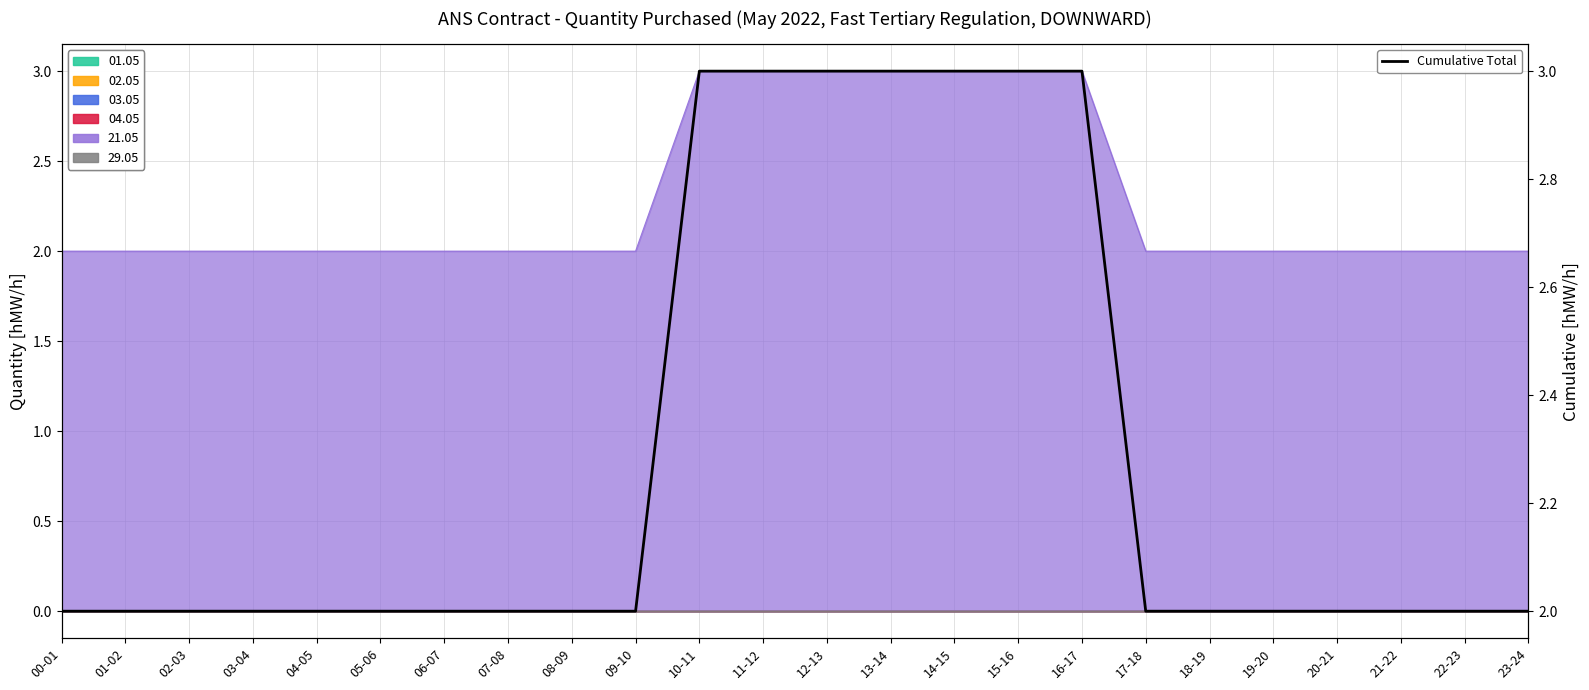

What is the value of the 15th point from the left?

3